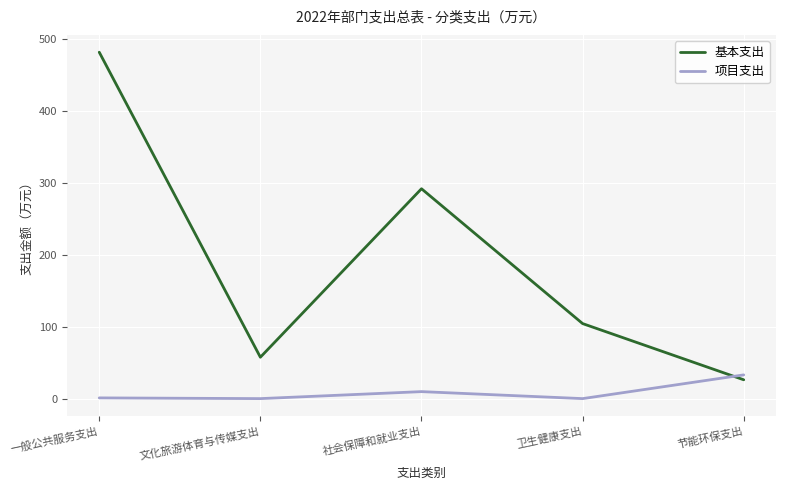

What is the average value of the 项目支出 series?

8.7